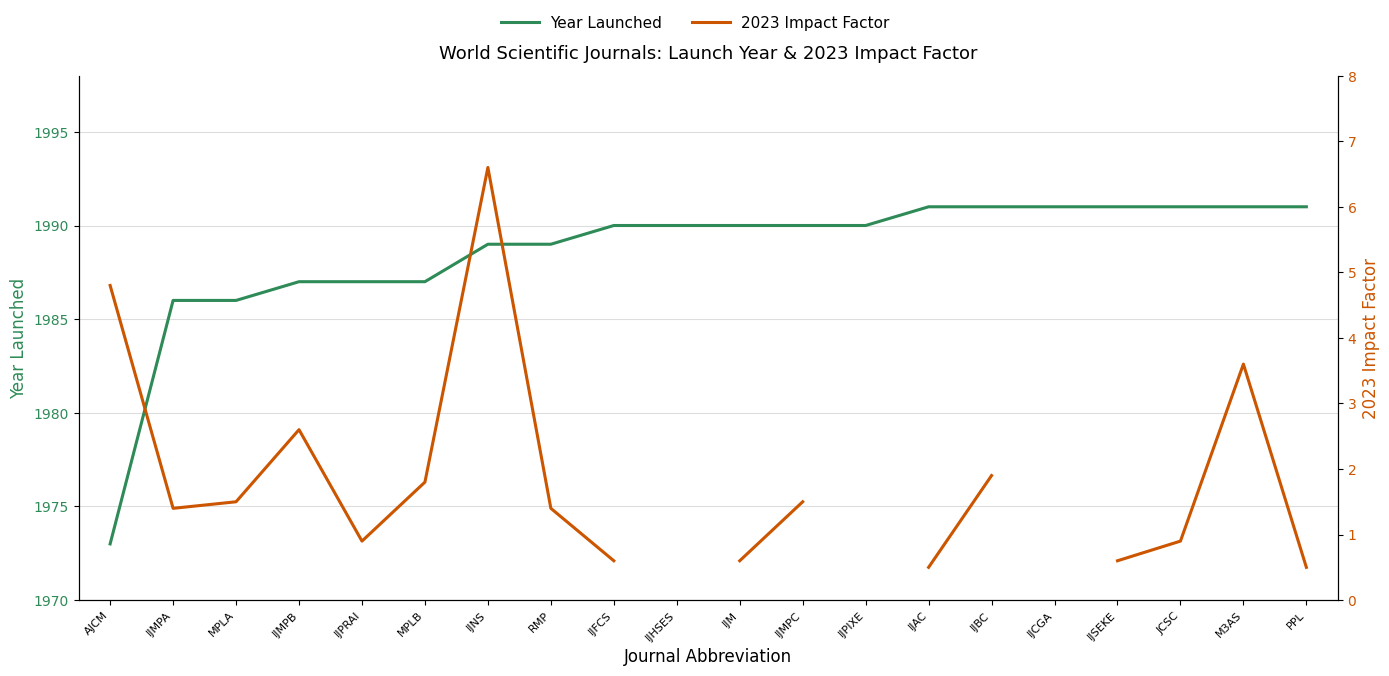

What position from the right is IJM?

10